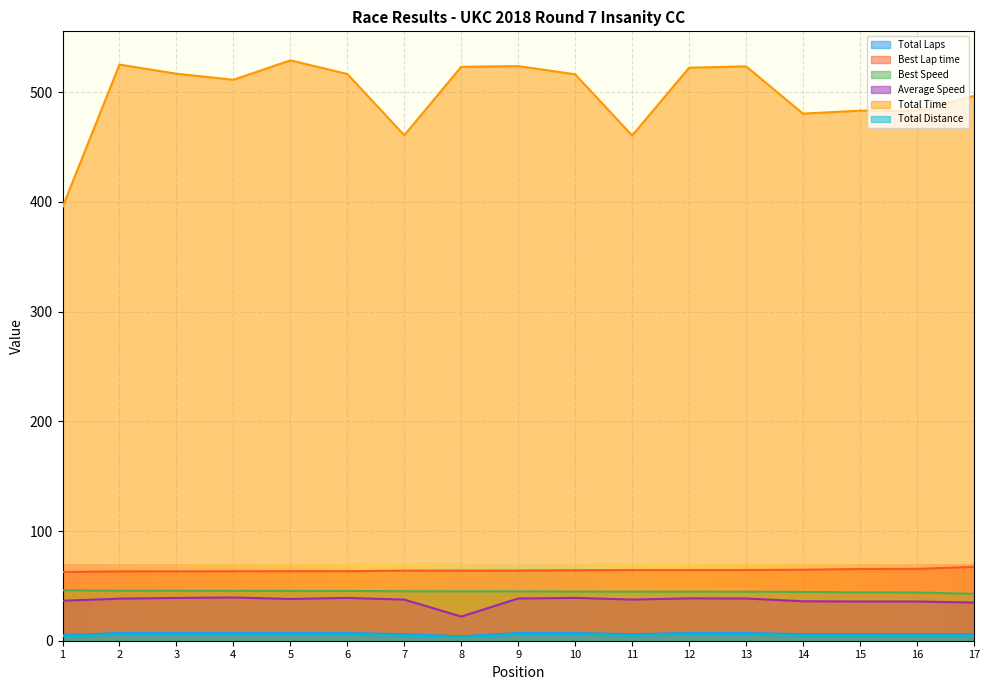

True or false: Total Laps has a value of 7.0 at 6.

True